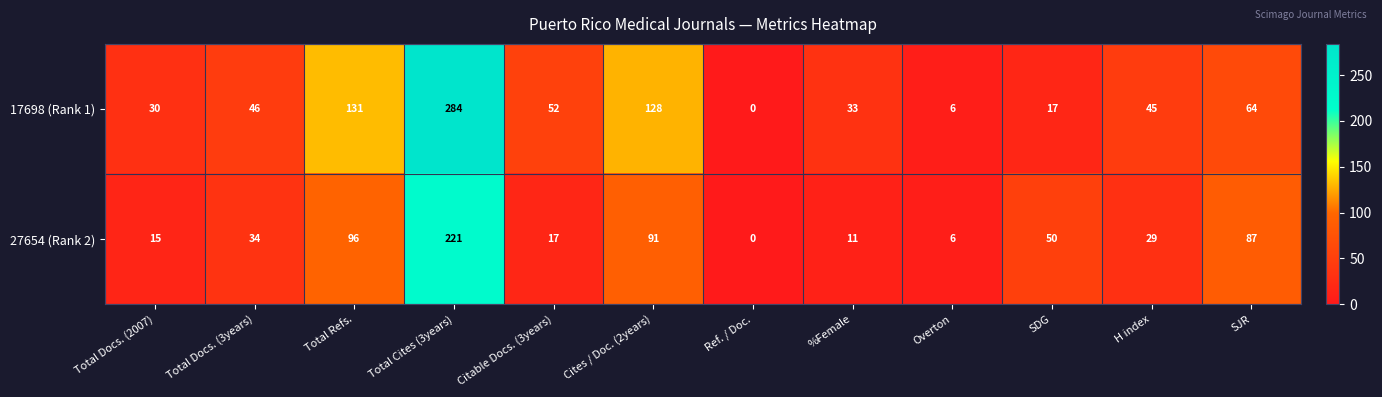

Reading left to right, what are all the values shown in this chart?

17698 (Rank 1): Total Docs. (2007)=30	Total Docs. (3years)=46	Total Refs.=131	Total Cites (3years)=284	Citable Docs. (3years)=52	Cites / Doc. (2years)=128	Ref. / Doc.=0	%Female=33	Overton=6	SDG=17	H index=45	SJR=64
27654 (Rank 2): Total Docs. (2007)=15	Total Docs. (3years)=34	Total Refs.=96	Total Cites (3years)=221	Citable Docs. (3years)=17	Cites / Doc. (2years)=91	Ref. / Doc.=0	%Female=11	Overton=6	SDG=50	H index=29	SJR=87